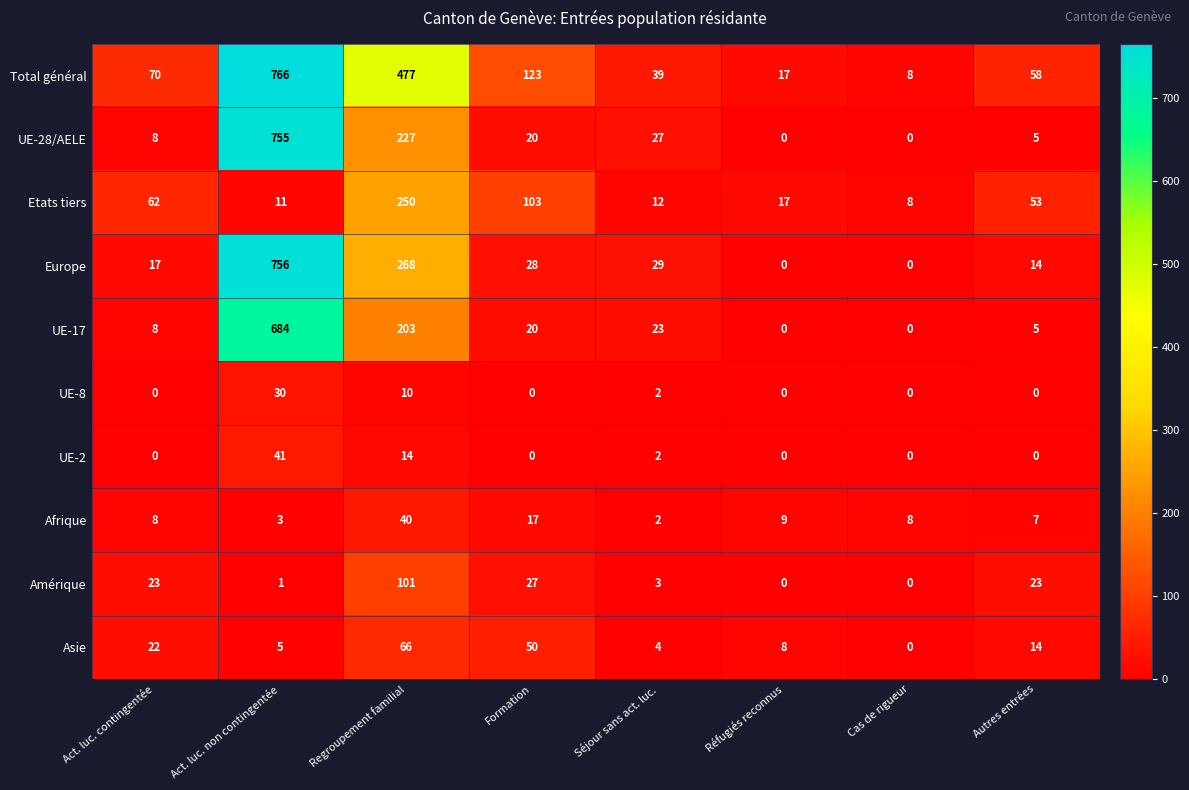

At Act. luc. non contingentée, list the series in order from smallest to largest.

Amérique, Afrique, Asie, Etats tiers, UE-8, UE-2, UE-17, UE-28/AELE, Europe, Total général